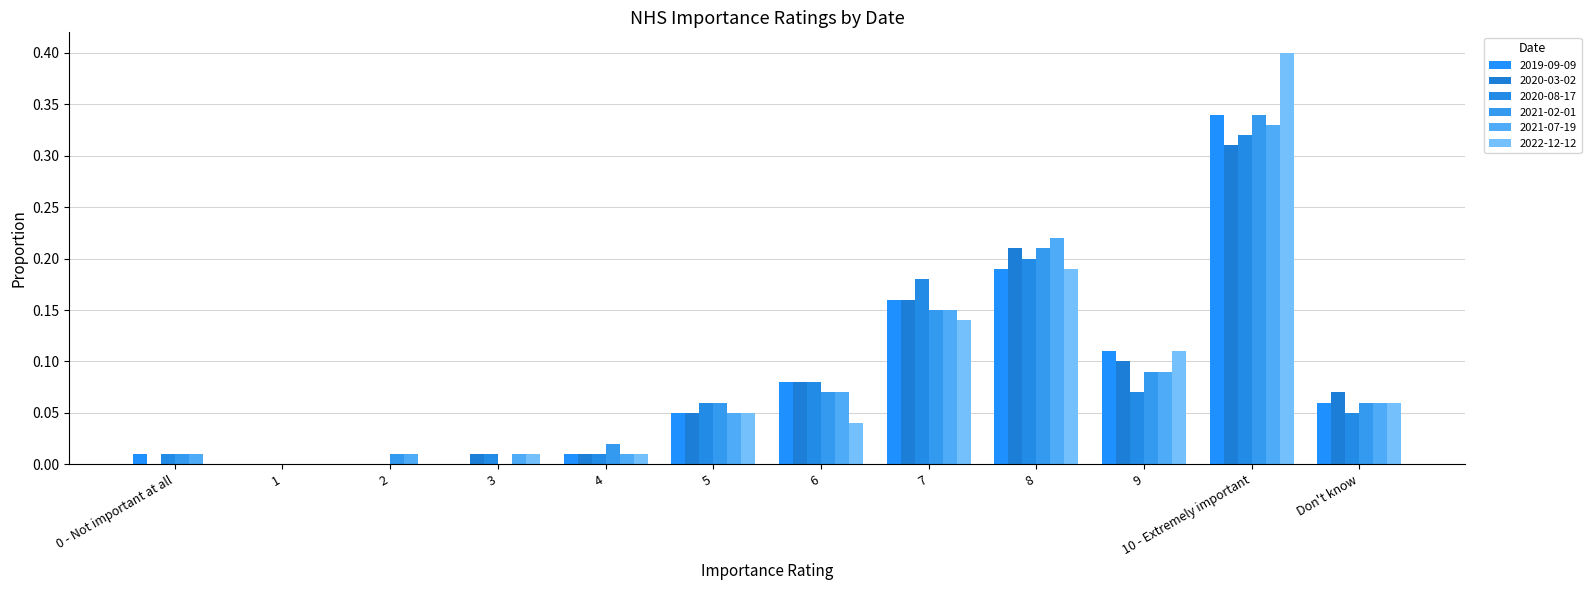

Which series has the widest spread of values?

2022-12-12